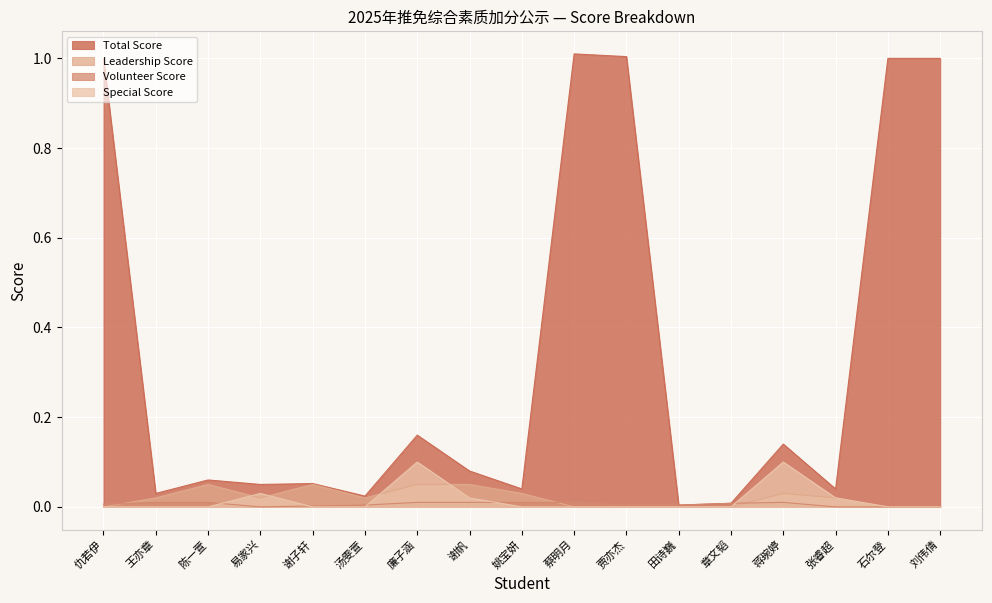

The Volunteer Score series shows 0.0 at 贾亦杰. True or false?

False